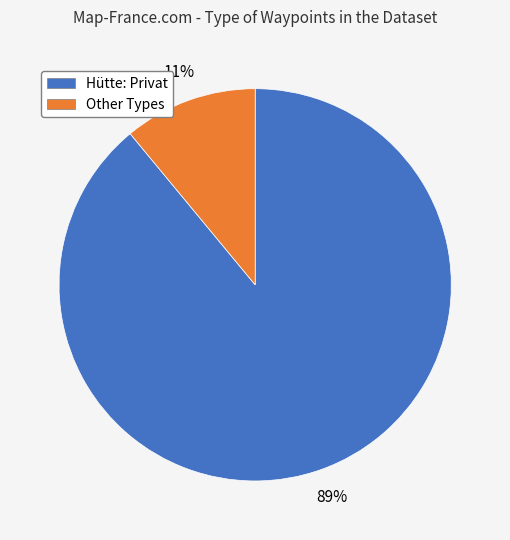

Does any single category account for the majority?

Yes